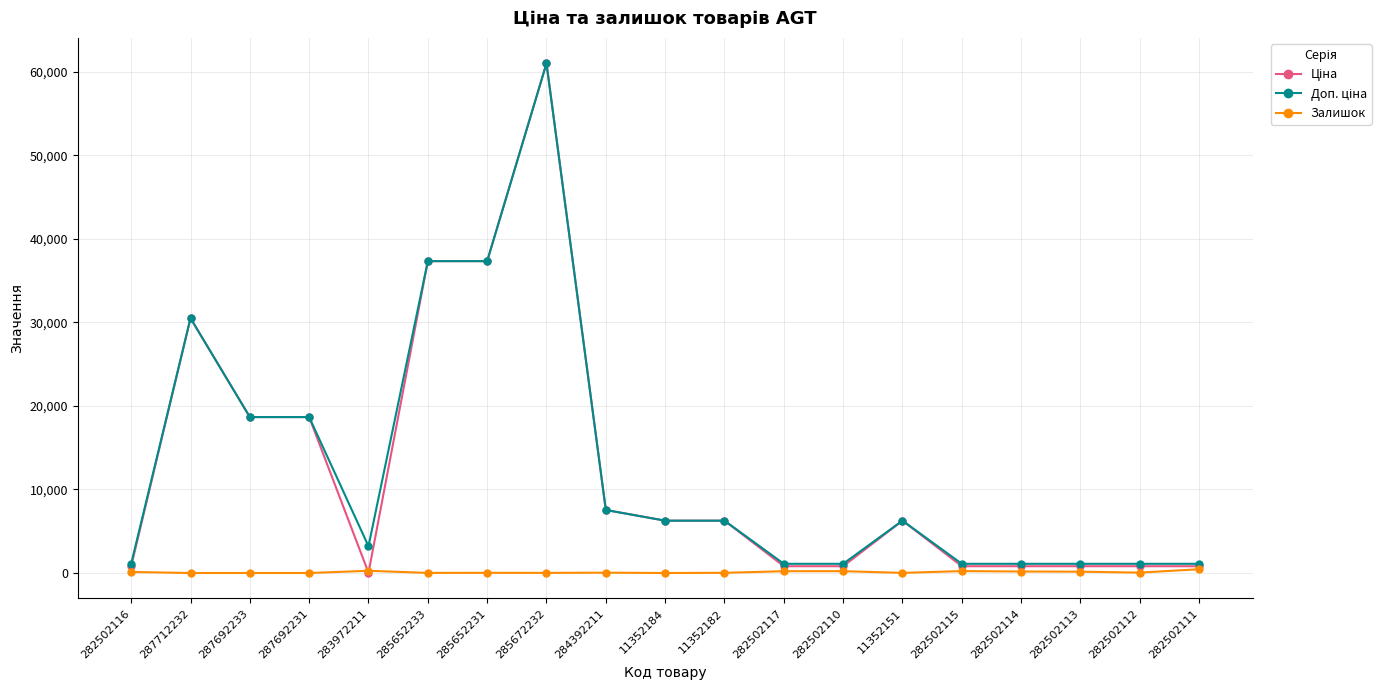

Is this an area chart (filled region under the line)?

No